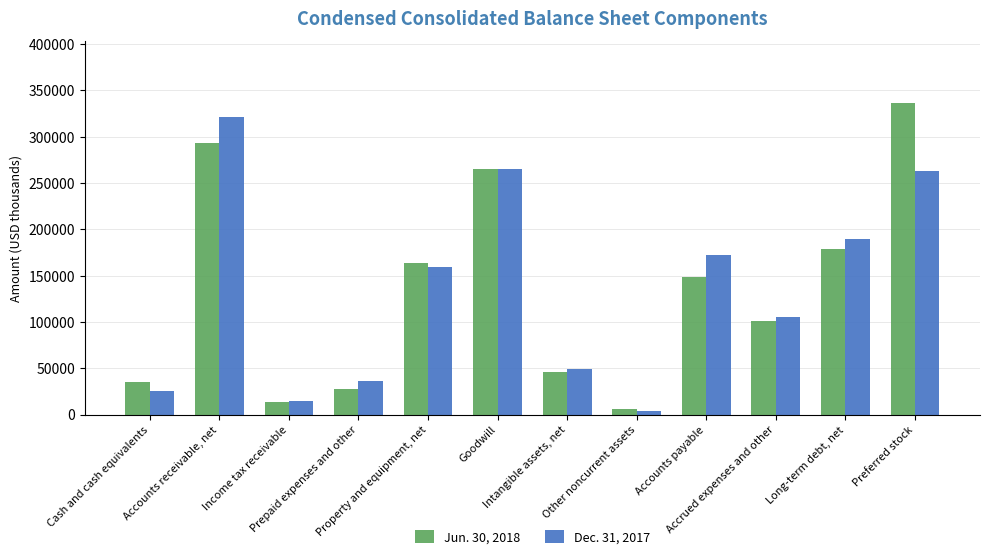

What is the spread (max minus min) of values at Accrued expenses and other?

4304